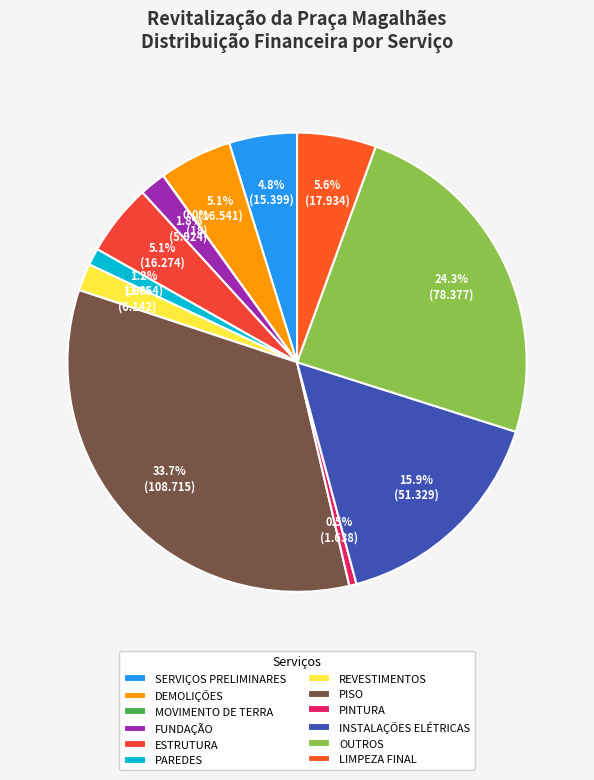

Count the number of slices in the pie.

12